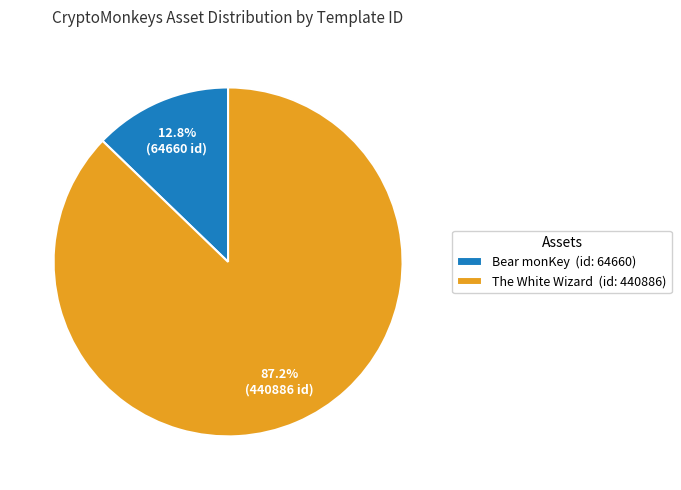

To the nearest percent, what is the average slice percentage?

50%